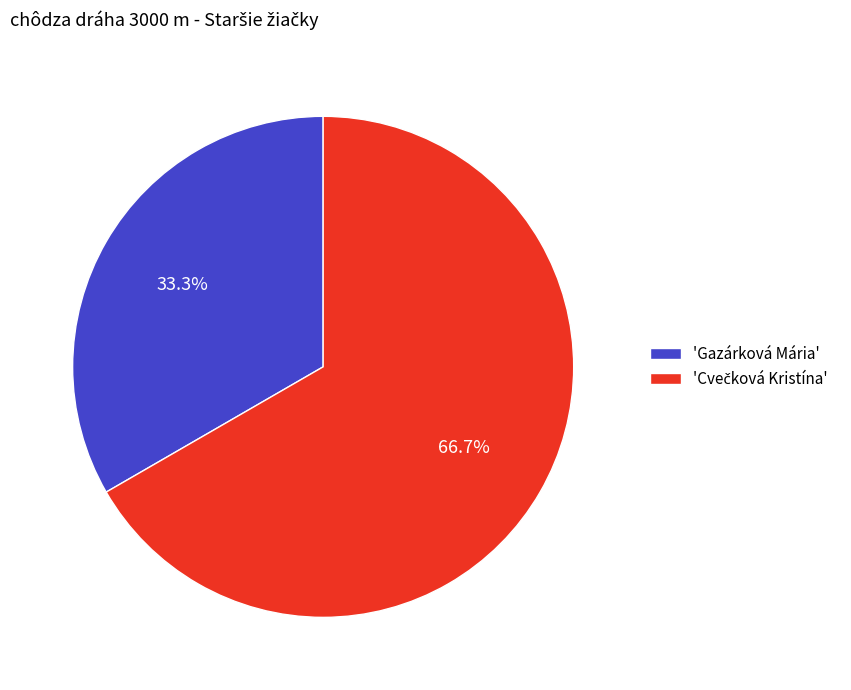

What is the smallest slice in the pie chart?

'Gazárková Mária'